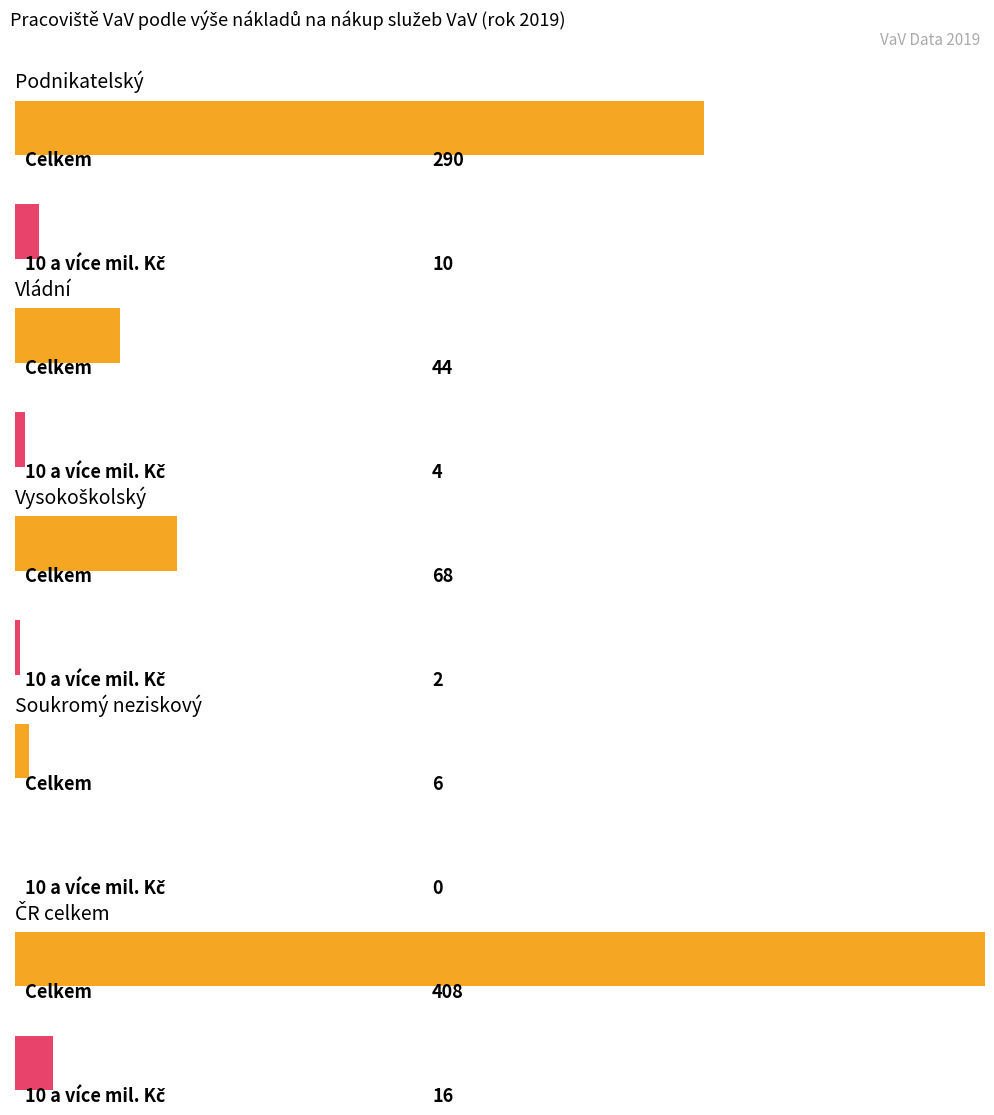

What is the difference between the maximum and minimum values in the 10 a více series?

16